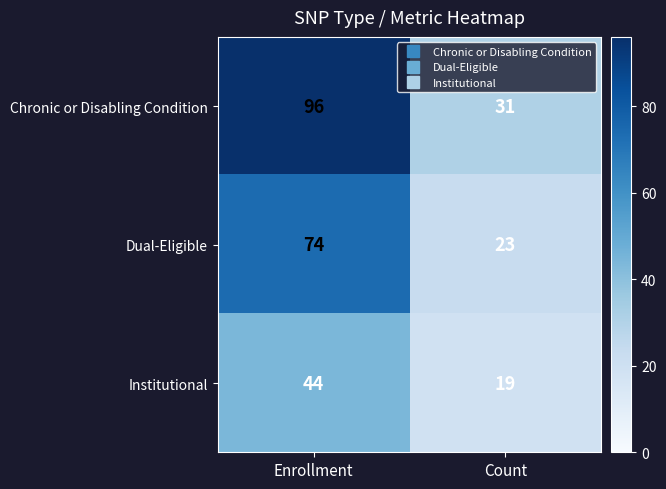

Reading left to right, transcribe all the data shown in this chart.

Chronic or Disabling Condition: Enrollment=96	Count=31
Dual-Eligible: Enrollment=74	Count=23
Institutional: Enrollment=44	Count=19